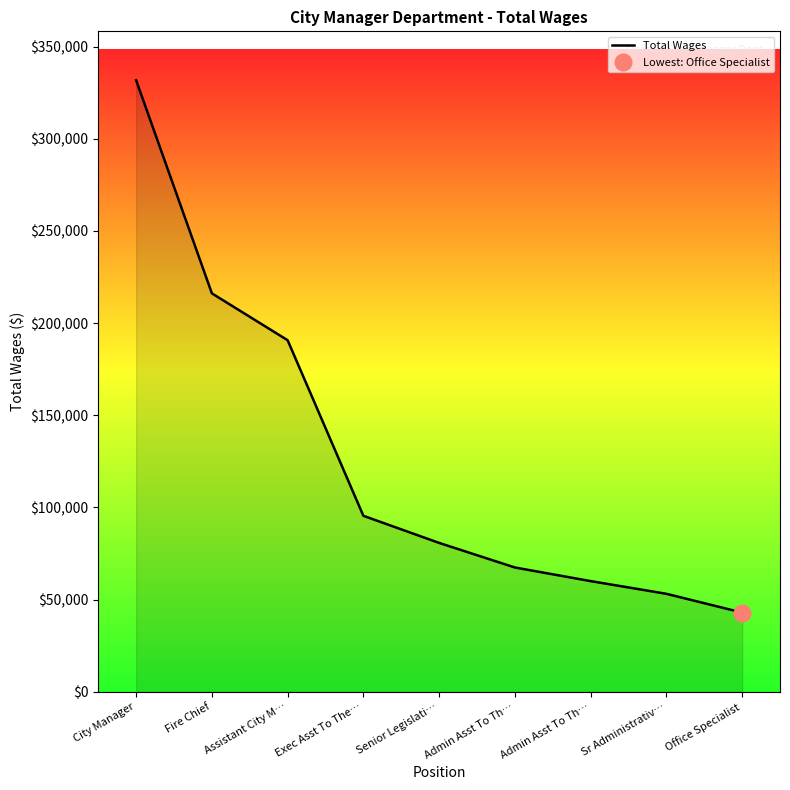

True or false: the data shows 216163 at Fire Chief.

True